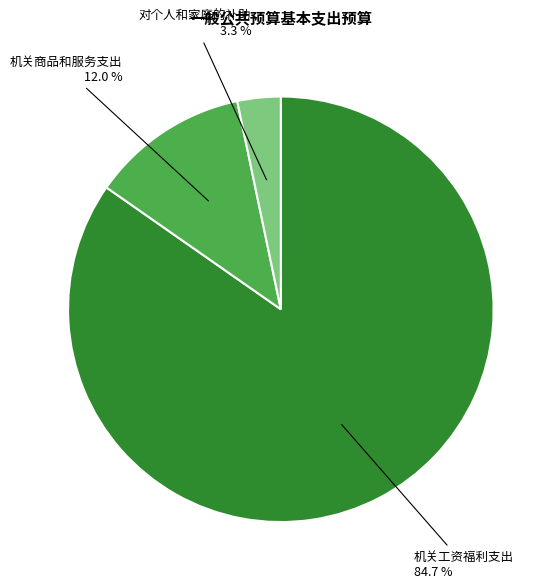

Is there a majority slice in this chart?

Yes